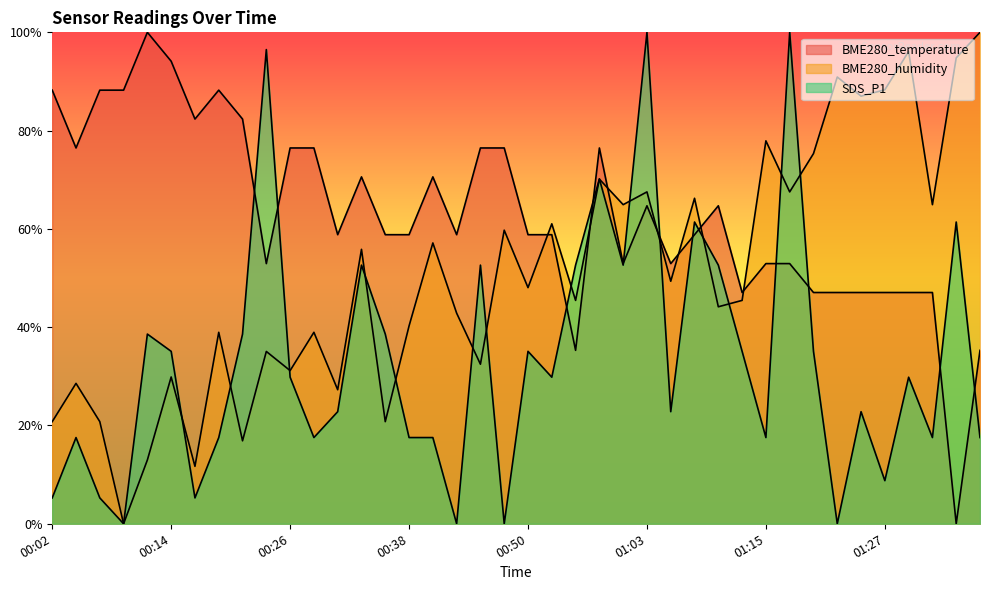

Rank the series by their maximum value, from highest to lowest.

BME280_temperature, BME280_humidity, SDS_P1